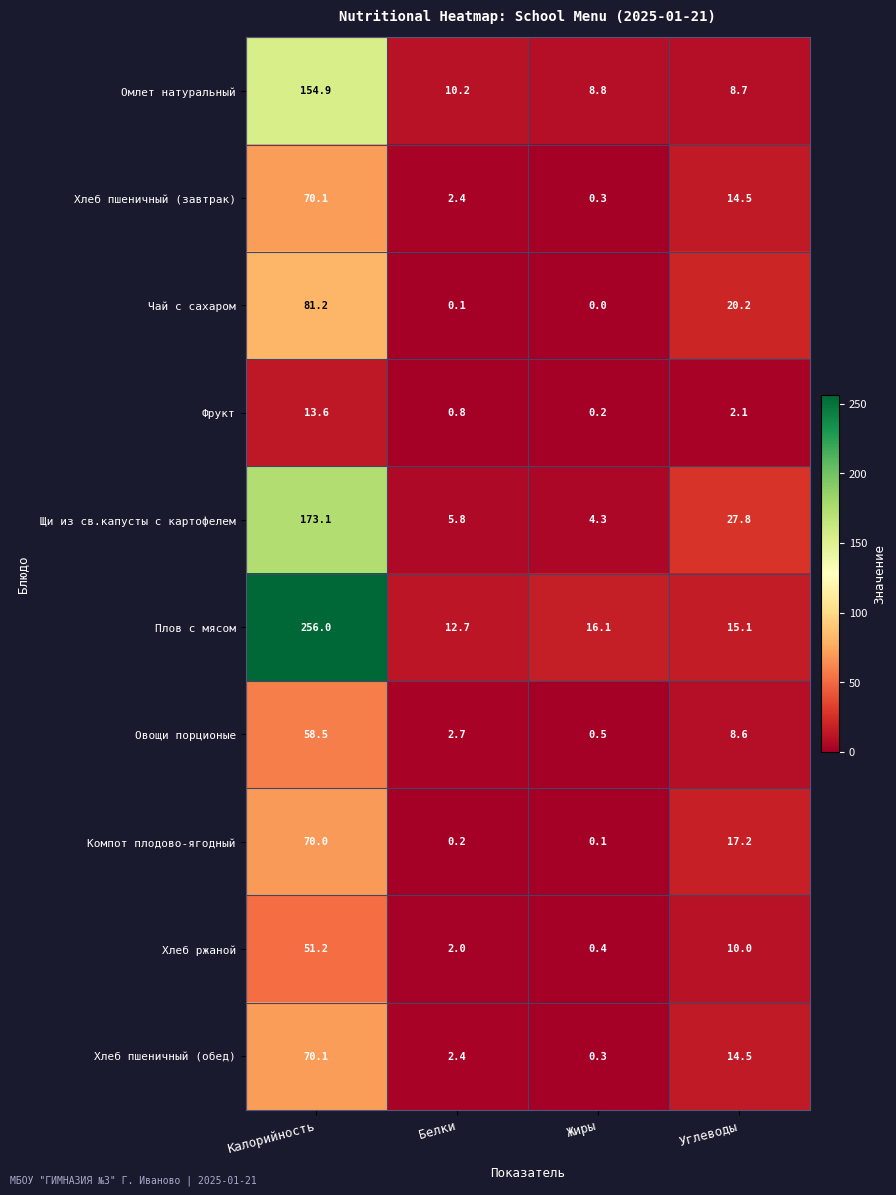

Is it true that Хлеб ржаной equals 2.0 at Белки?

True